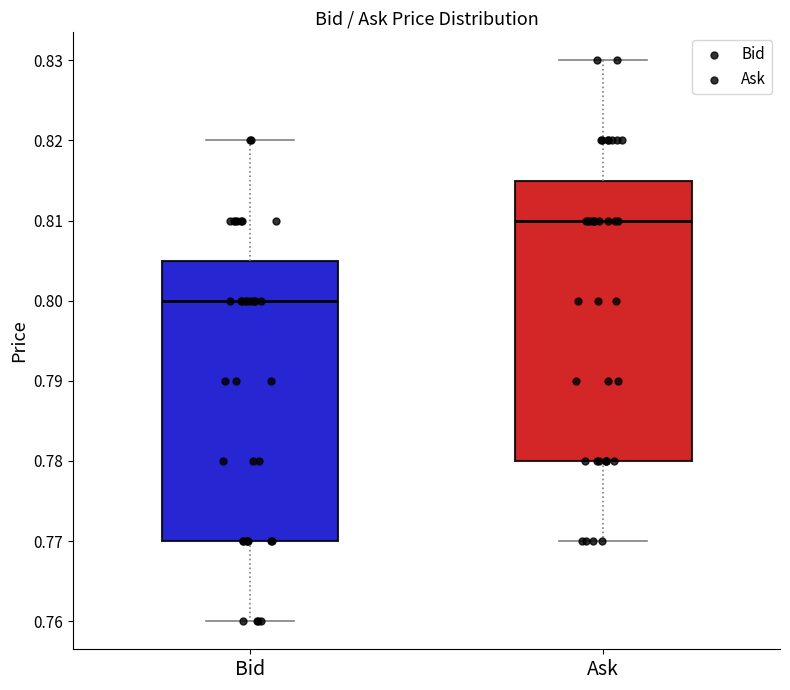

Which box's median line is the lowest?

Bid